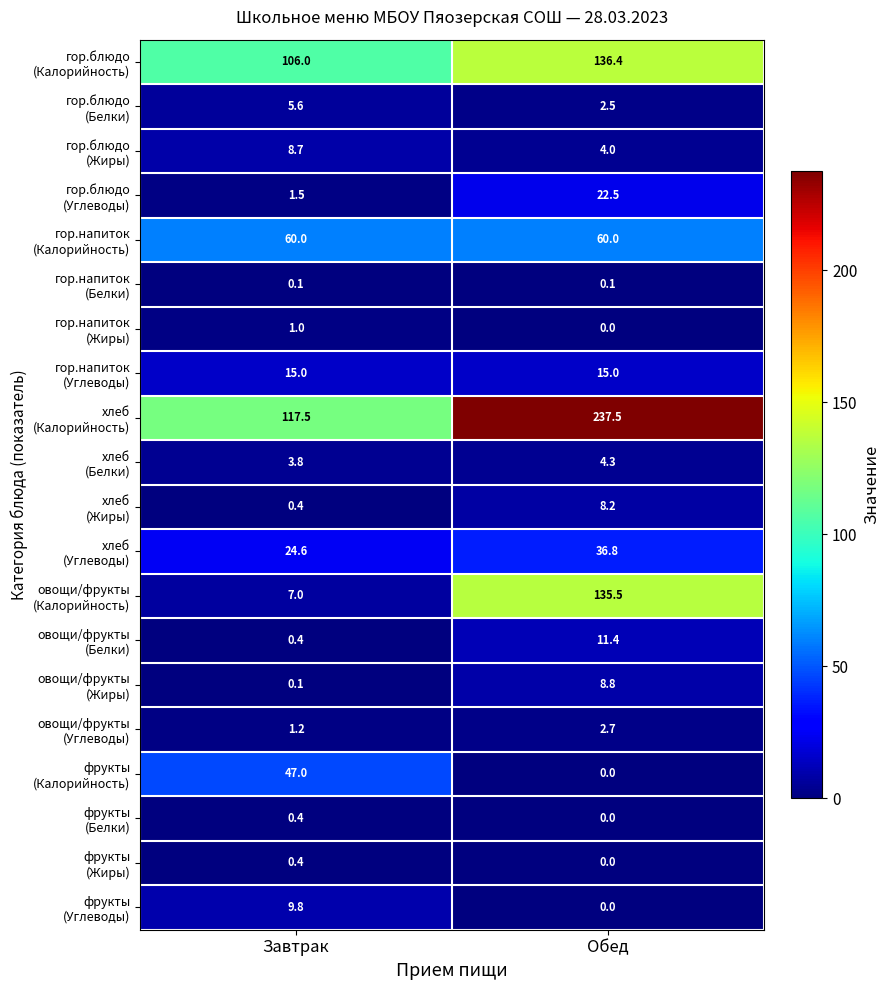

What is the difference between the highest and lowest values at Завтрак?

117.4